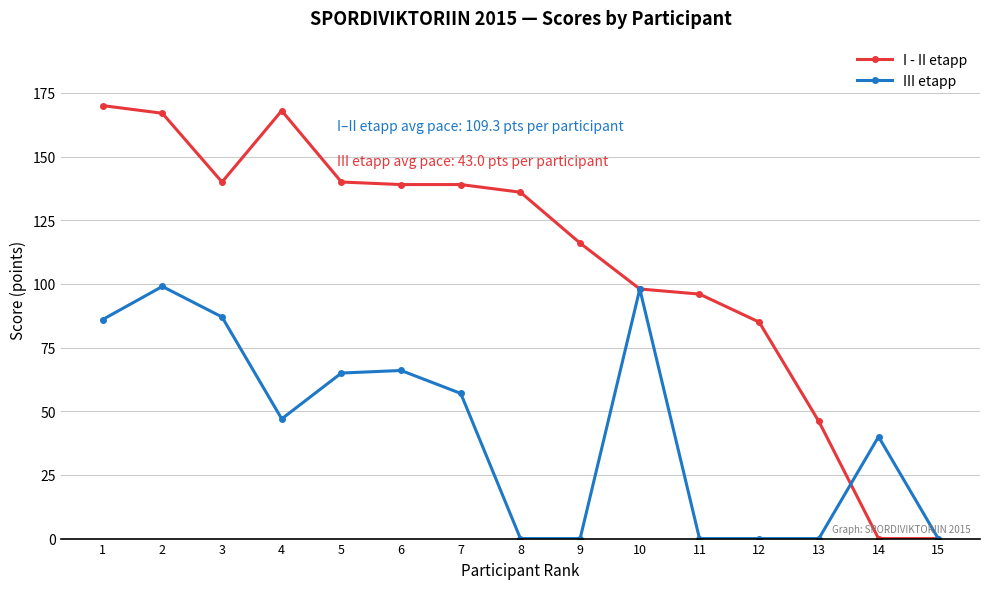

The III etapp series shows -44 at 12. True or false?

False